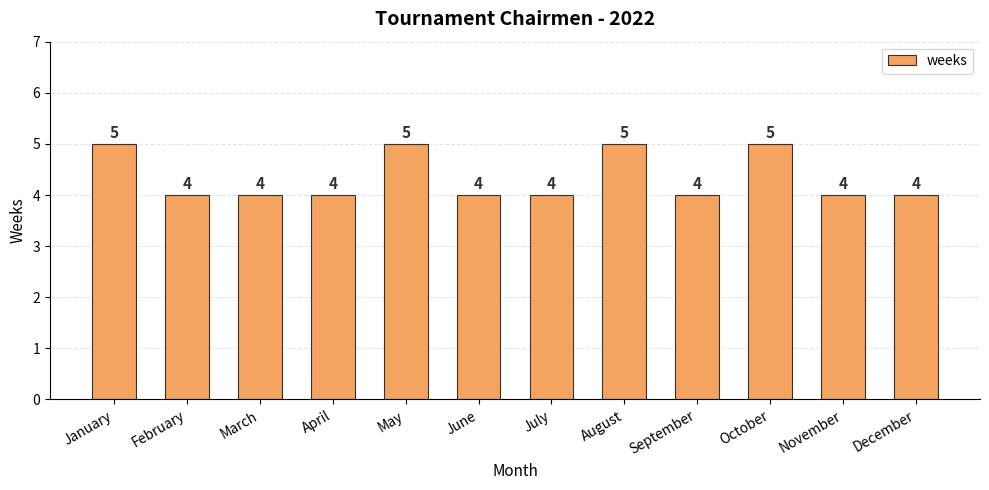

What is the change in value from September to October?

+1